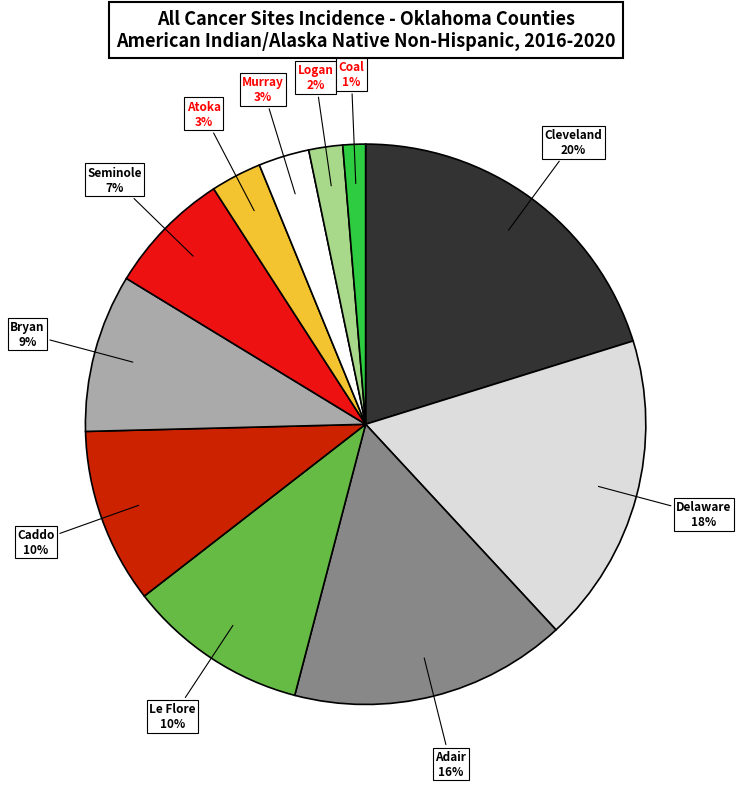

To the nearest percent, what is the difference between the largest and smallest slice percentages?

19%